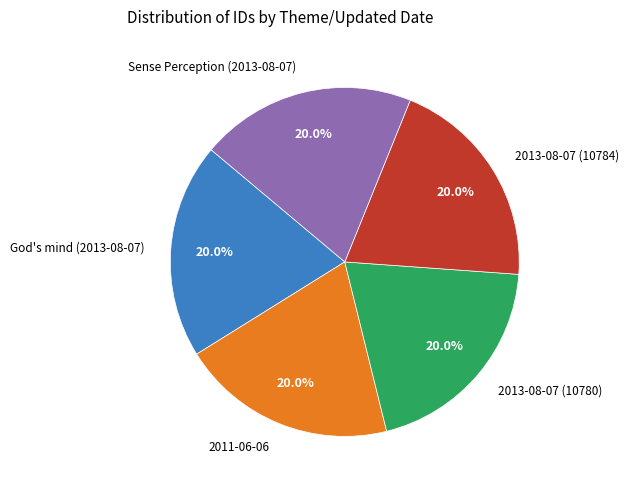

What is the ratio of the value at God's mind (2013-08-07) to the value at 2013-08-07 (10780)?

1.0